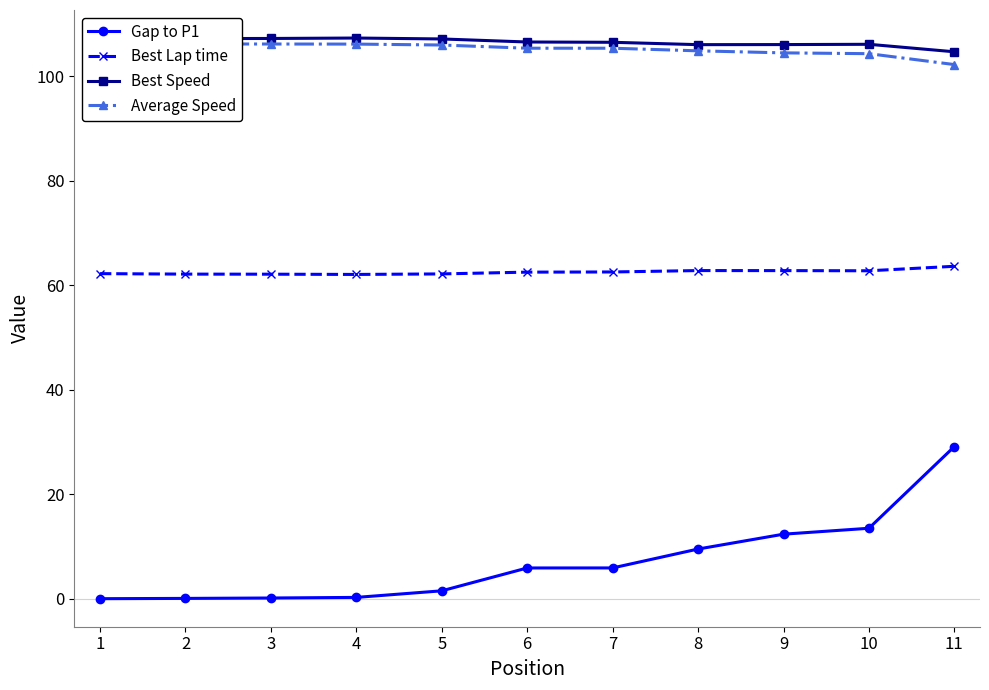

The value of Best Lap time at 2 is 62.1. True or false?

True